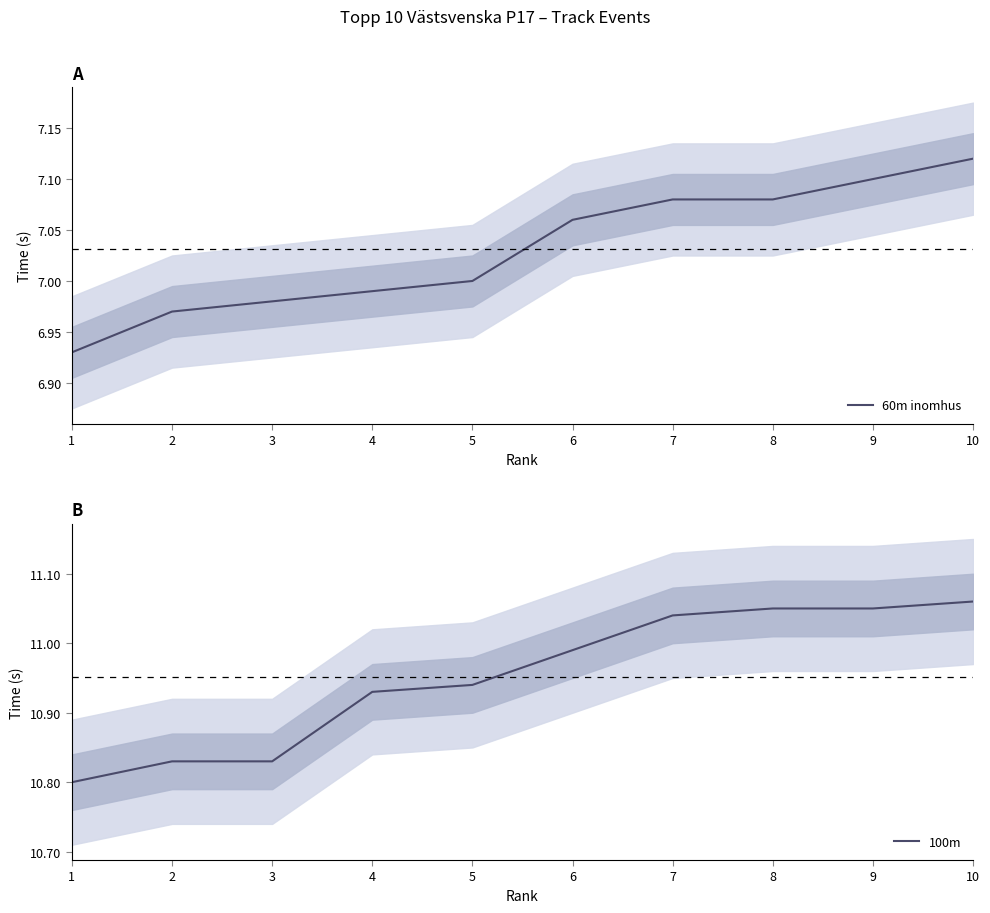

True or false: 100m and 60m inomhus cross at least once.

False